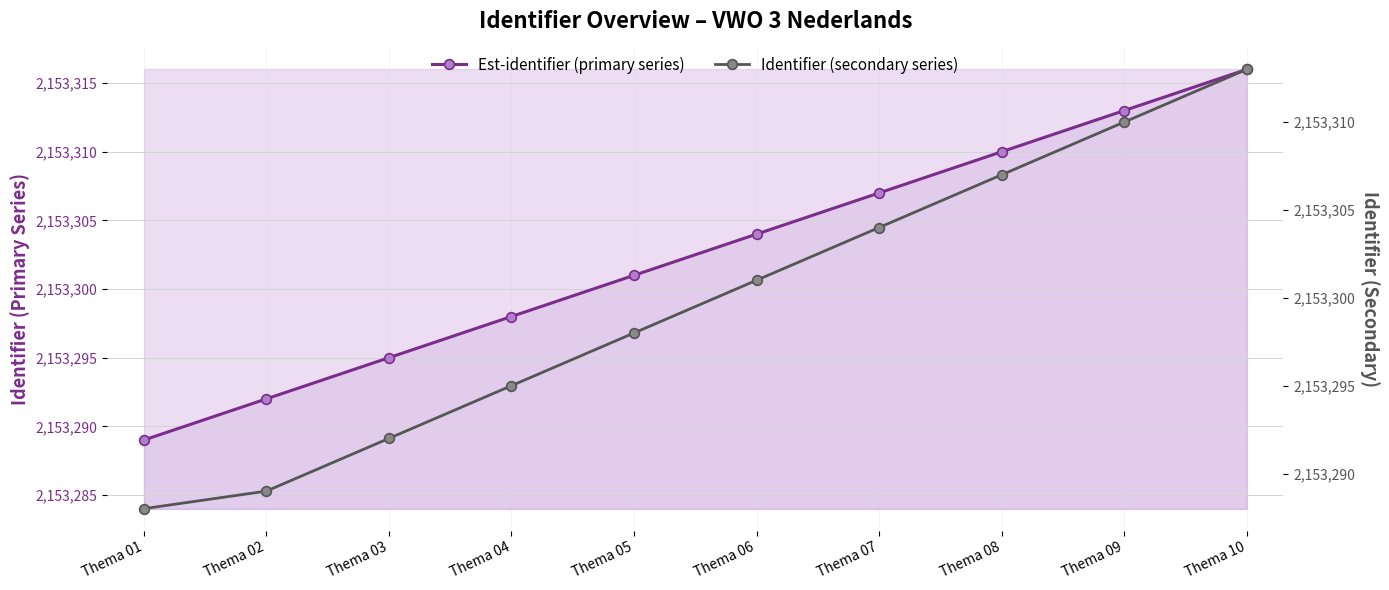

True or false: Est-identifier (primary series) and Identifier (secondary series) intersect in this chart.

False